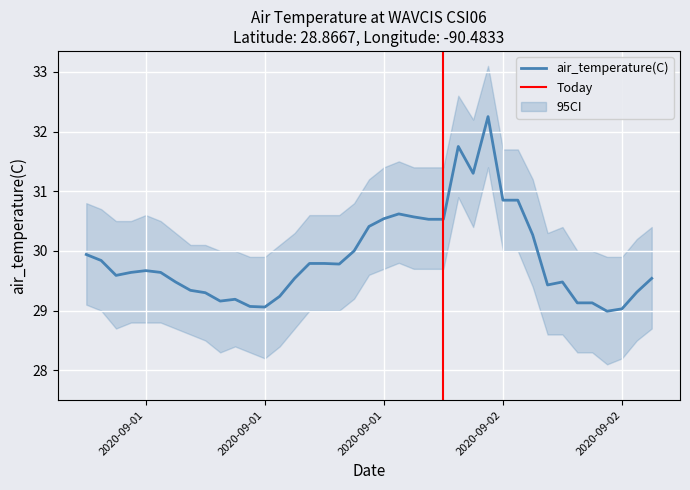

What position from the left is 2020-09-01T19:00:00Z?

20